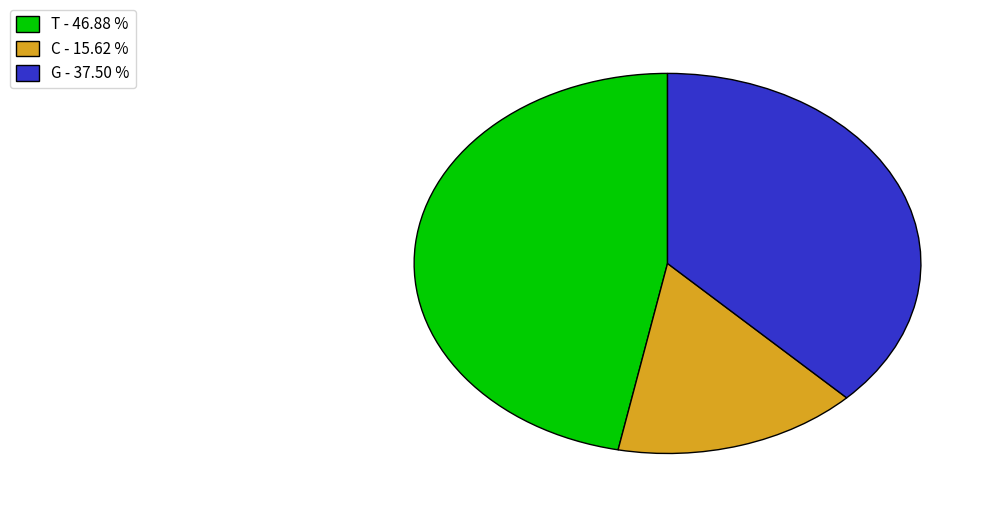

What is the smallest slice in the pie chart?

C - 15.62 %